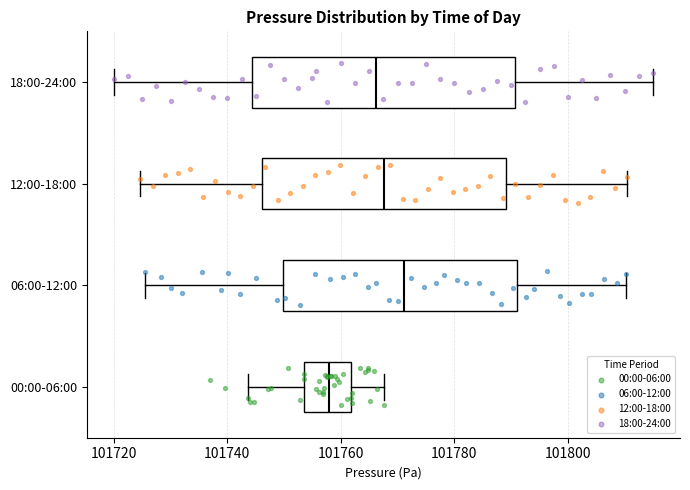

Reading bottom to top, transcribe this box plot: for each box, give where its median line is, the range the box spans, and where its two whiskers end, as read against the x-axis. The values are not printed on the chart, so give them approximately, as read against the axis.

00:00-06:00: median 101758, box 101754 to 101762, whiskers 101744 to 101768
06:00-12:00: median 101772, box 101750 to 101790, whiskers 101726 to 101810
12:00-18:00: median 101768, box 101746 to 101790, whiskers 101724 to 101810
18:00-24:00: median 101766, box 101744 to 101790, whiskers 101720 to 101816